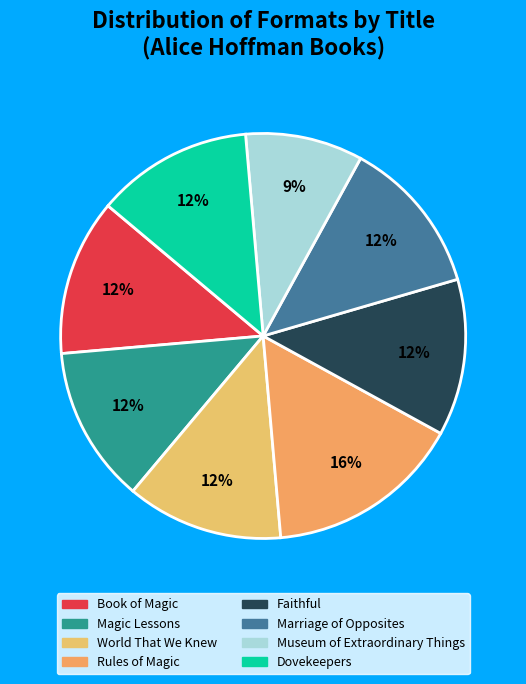

How many segments does this pie chart have?

8